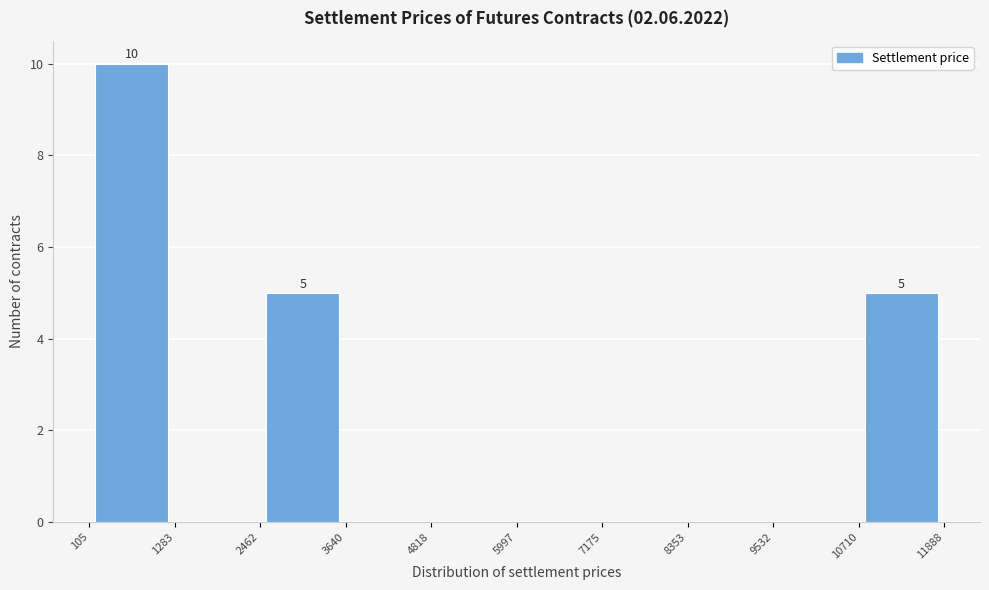

Which range on the x-axis has the tallest bar?

105 to 1283